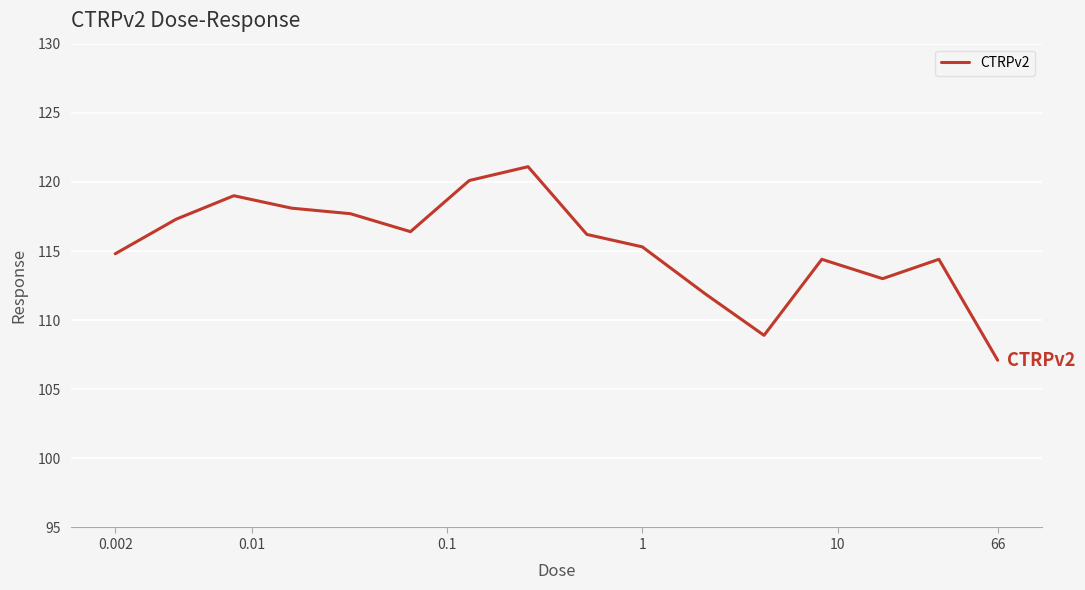

What is the difference between the maximum and minimum values?

14.0